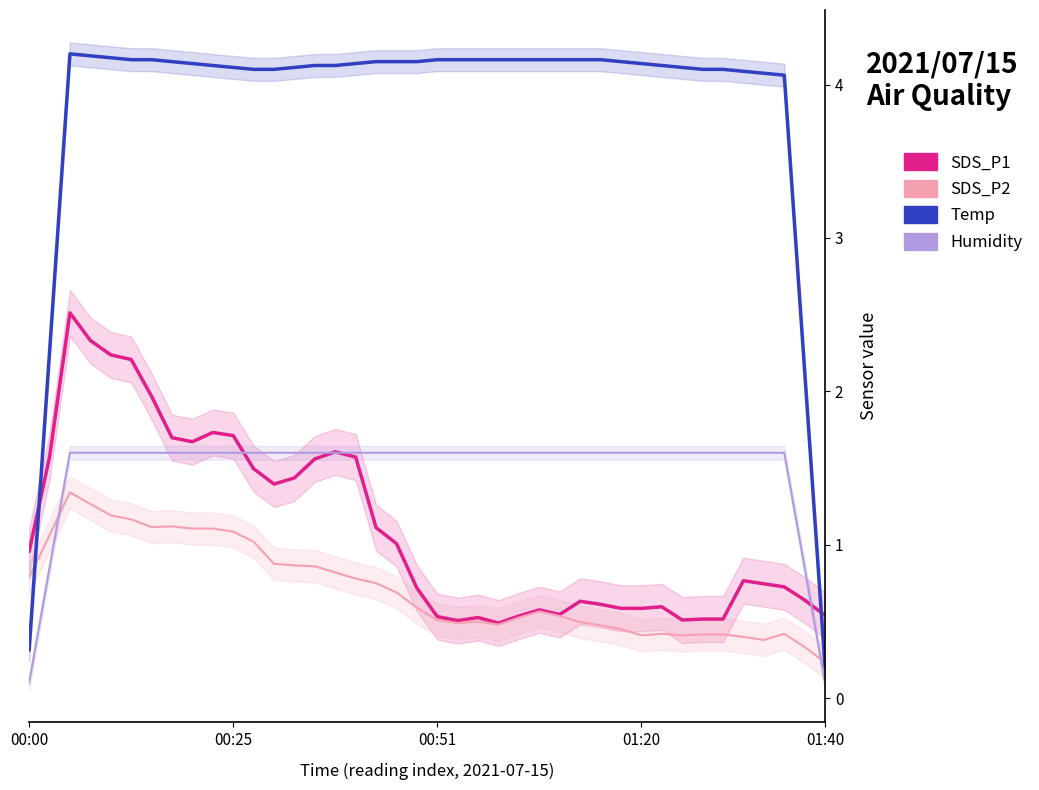

True or false: SDS_P2 and SDS_P1 cross at least once.

False